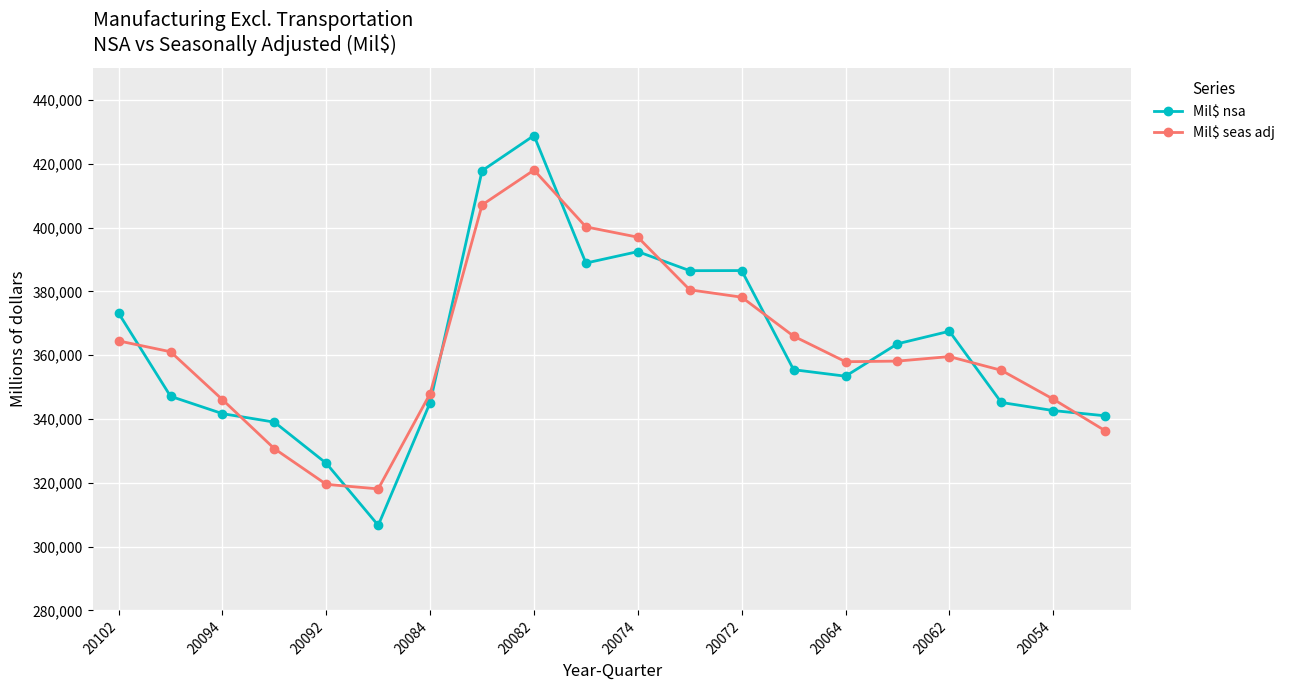

What is the difference between the second highest and second lowest values in the Mil$ nsa series?

91717